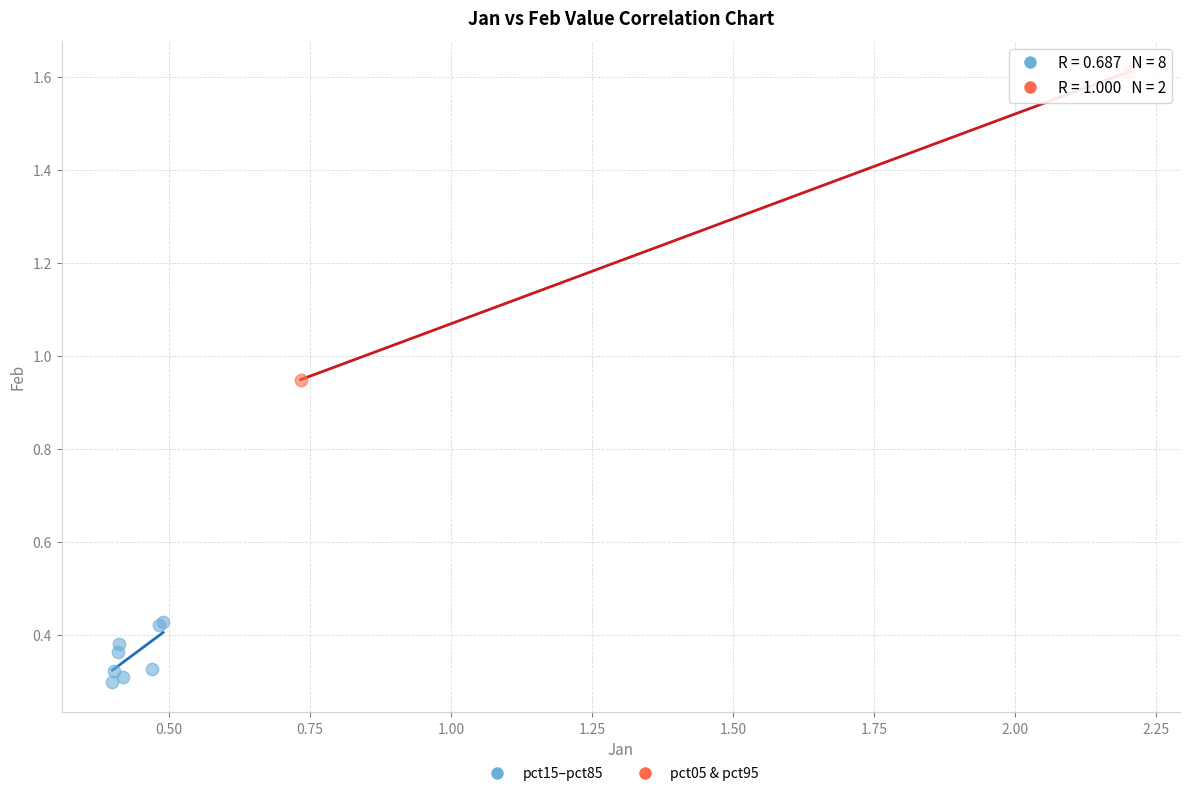

Which series reaches the minimum Y coordinate?

pct15–pct85